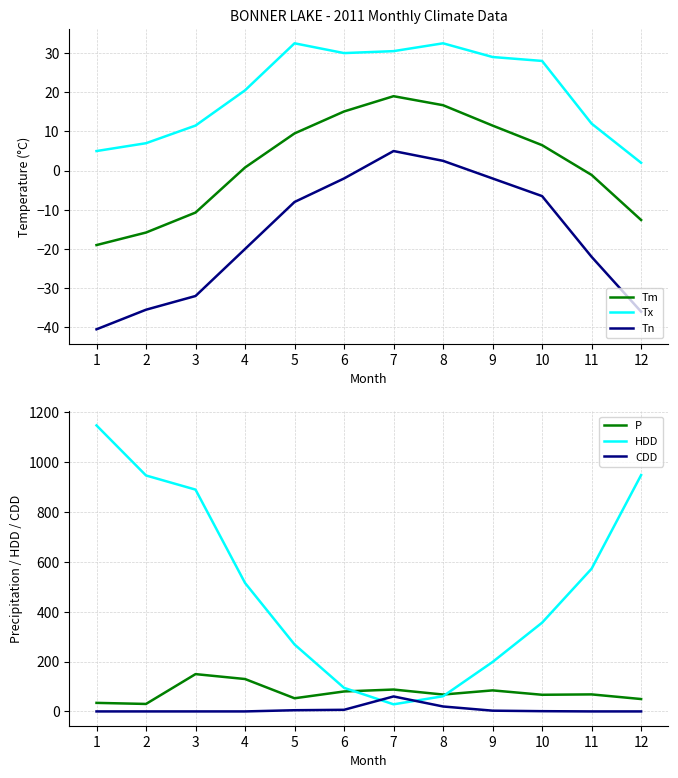

How many interior local peaks does the Tx series have?

2